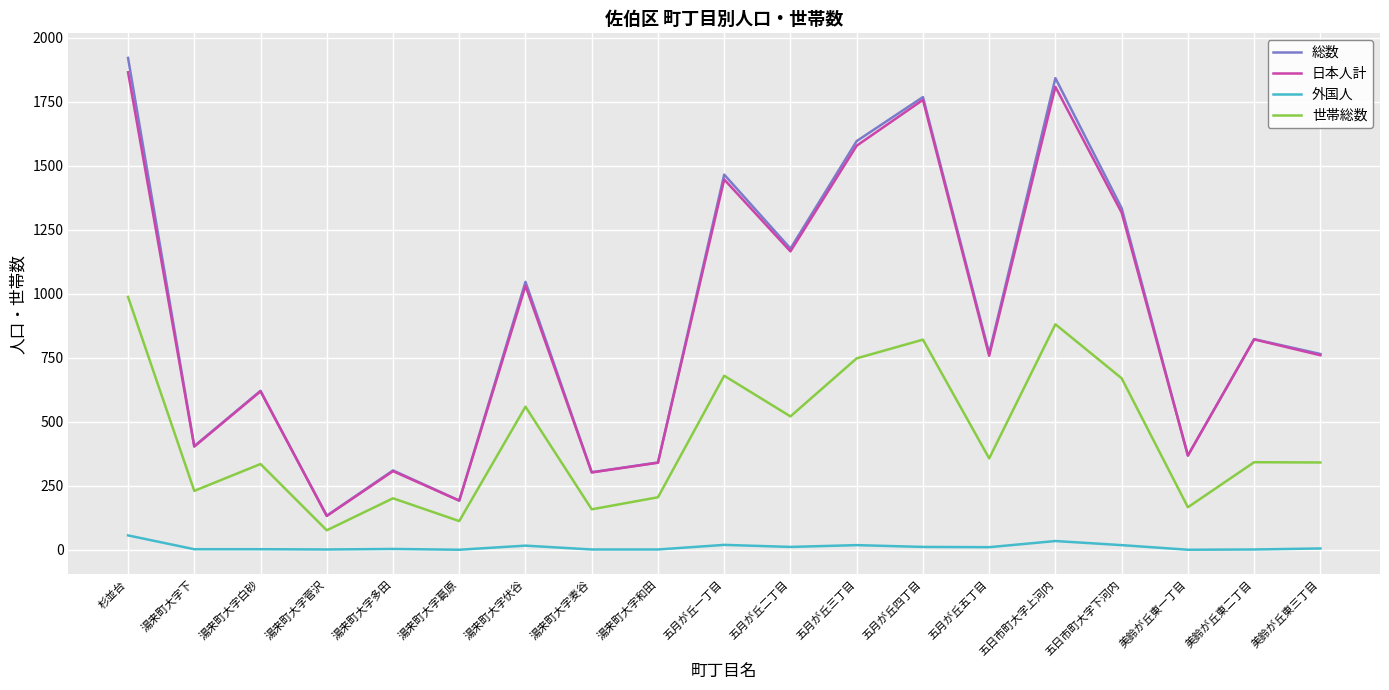

At how many categories does at least one series exceed 1807?

2